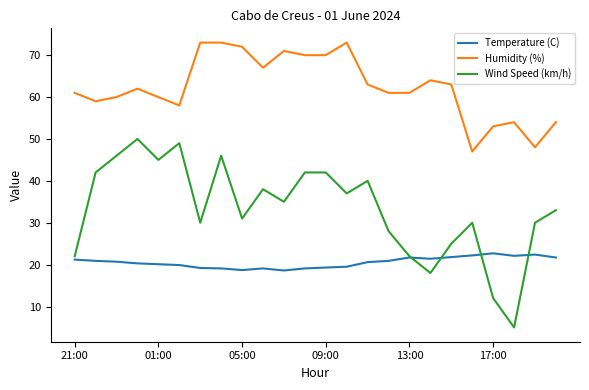

What is the greatest value displayed?

73.0